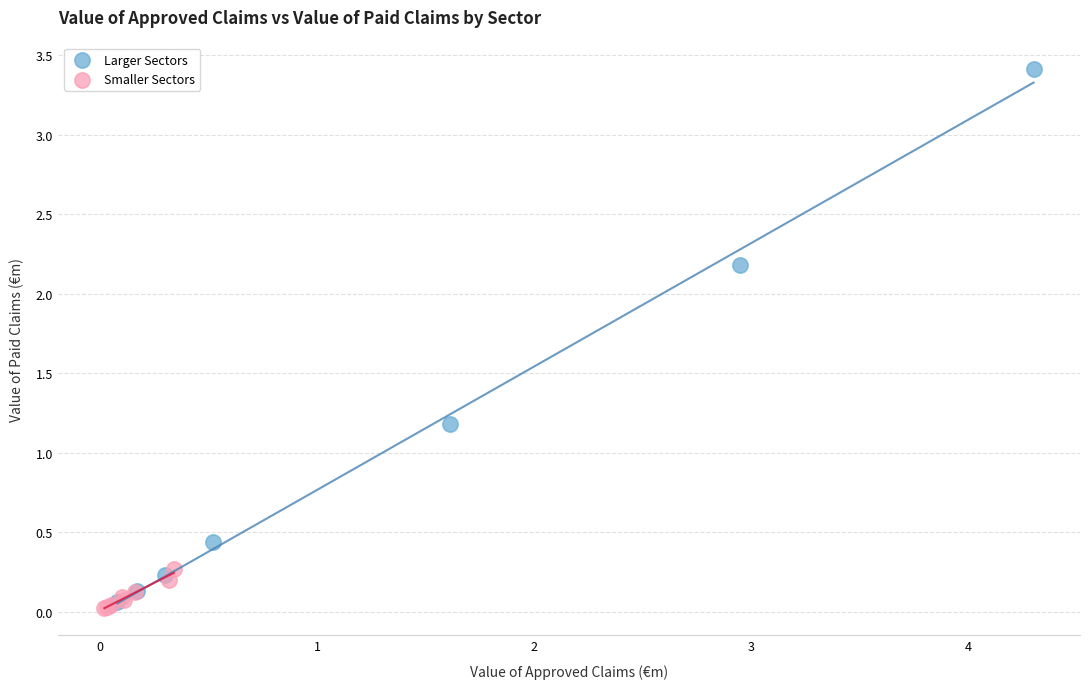

Which series reaches the maximum Y coordinate?

Larger Sectors